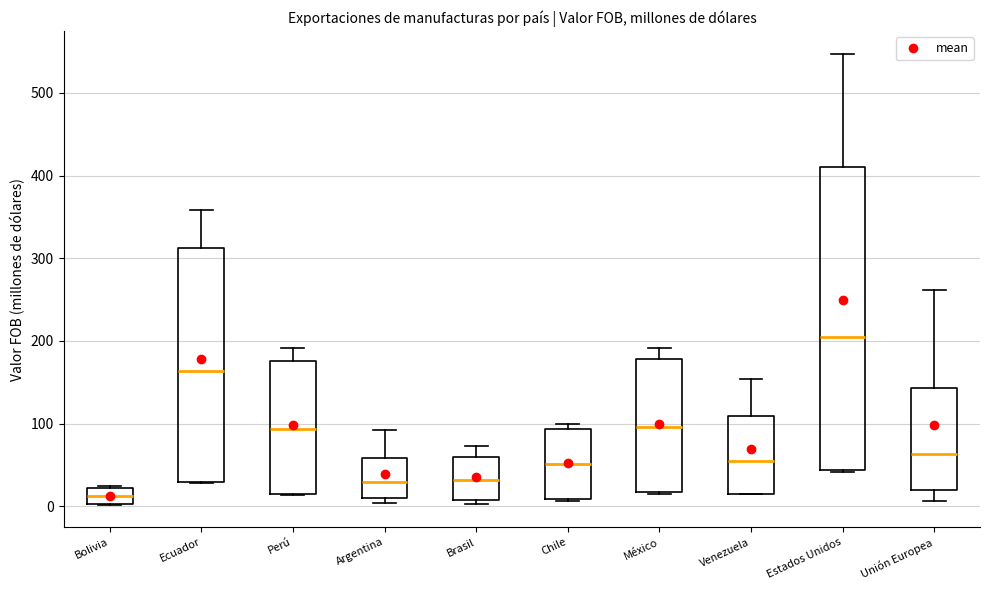

Reading left to right, transcribe this box plot: for each box, give where its median line is, the range the box spans, and where its two whiskers end, as read against the y-axis. The values are not printed on the chart, so give them approximately, as read against the axis.

Bolivia: median 10, box 0 to 20, whiskers 0 to 20
Ecuador: median 160, box 30 to 310, whiskers 30 to 360
Perú: median 90, box 20 to 180, whiskers 10 to 190
Argentina: median 30, box 10 to 60, whiskers 0 to 90
Brasil: median 30, box 10 to 60, whiskers 0 to 70
Chile: median 50, box 10 to 90, whiskers 10 (just below the box's lower edge) to 100
México: median 100, box 20 to 180, whiskers 10 to 190
Venezuela: median 50, box 20 to 110, whiskers 10 to 150
Estados Unidos: median 200, box 40 to 410, whiskers 40 to 550
Unión Europea: median 60, box 20 to 140, whiskers 10 to 260